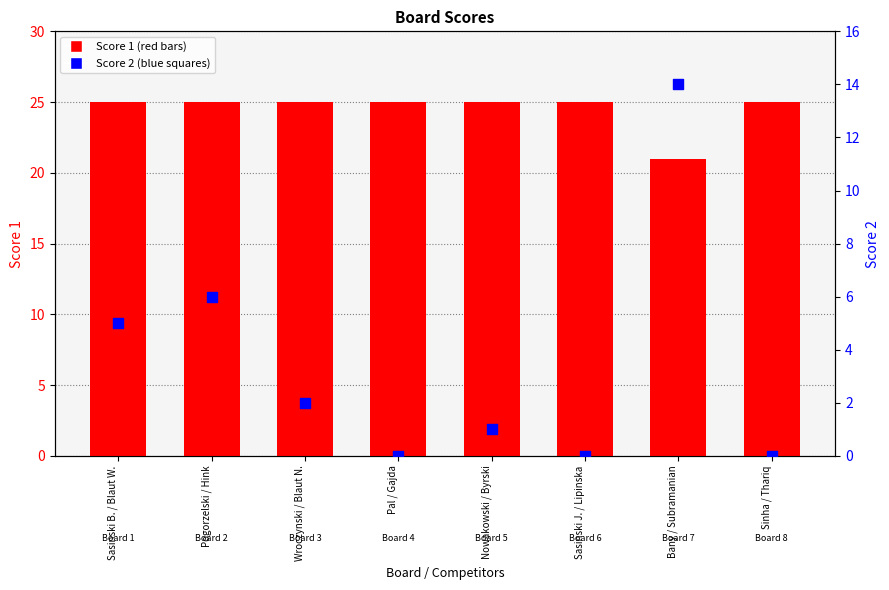

Is the value of Score 2 at Wroczynski / Blaut N. greater than the value of Score 1 at Sinha / Thariq?

No